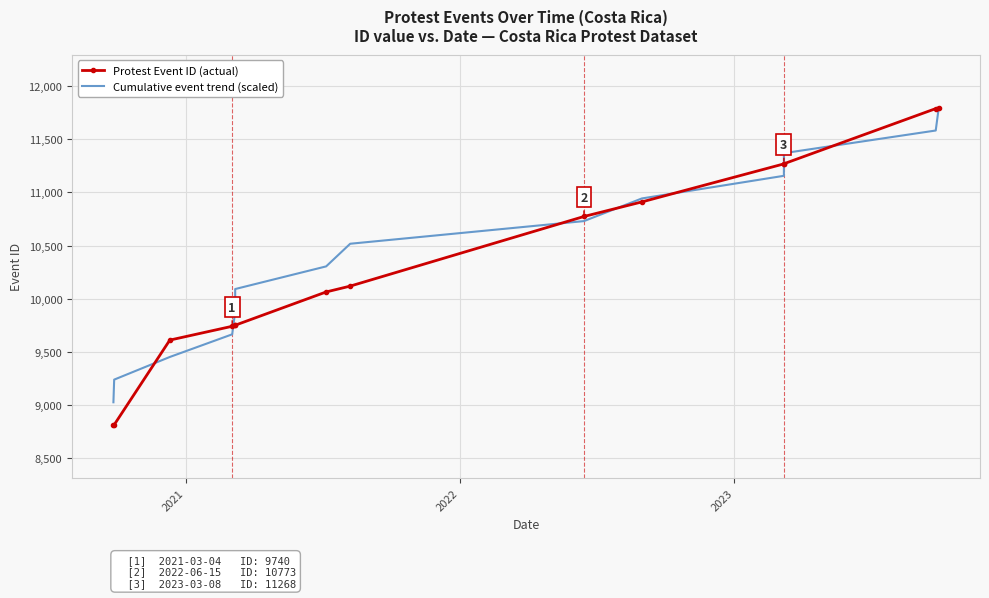

Which series ends up on top after the final intersection of Protest Event ID (actual) and Cumulative event trend (scaled)?

Protest Event ID (actual)